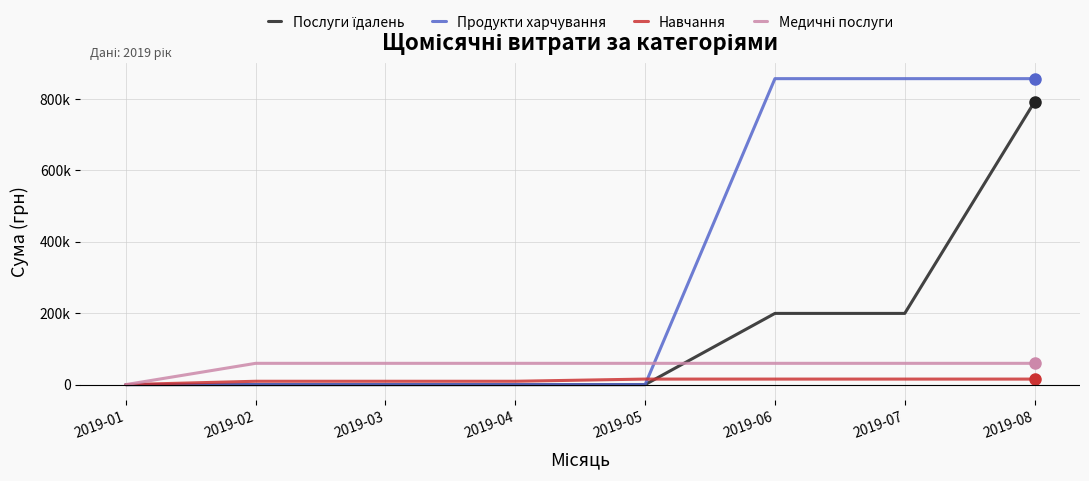

Which series has the largest total across all categories?

Продукти харчування